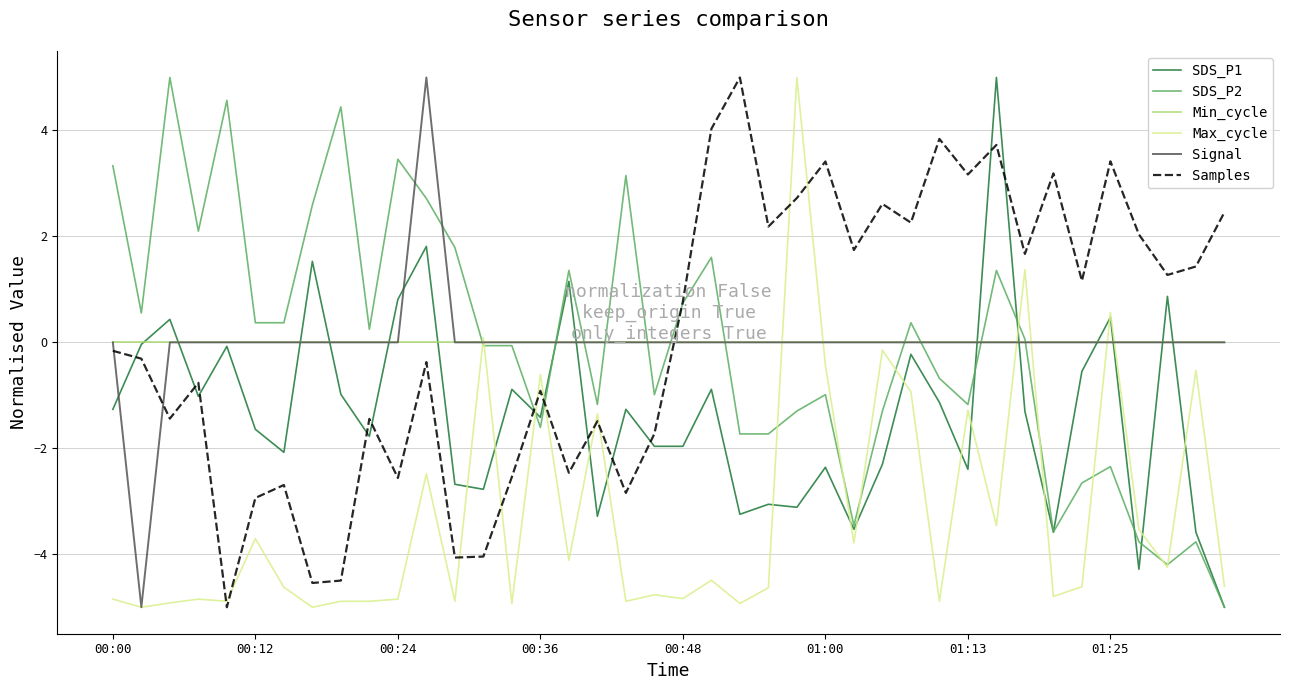

What is the maximum value shown in the chart?

5.0